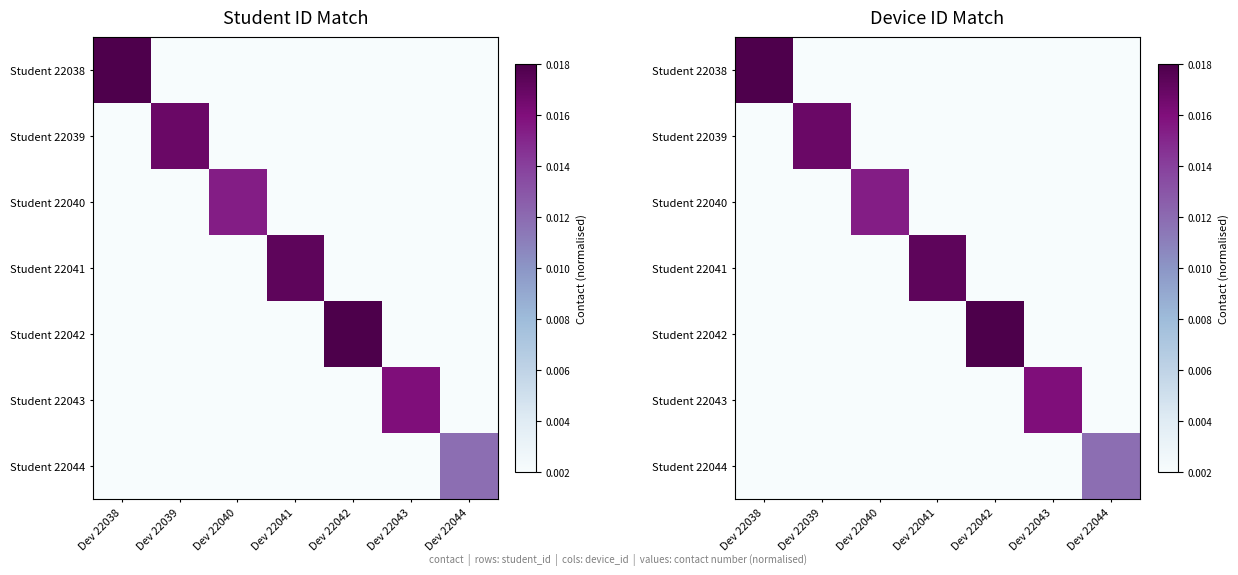

Rank the series at Dev 22041 from lowest to highest value.

Student 22038, Student 22039, Student 22040, Student 22042, Student 22043, Student 22044, Student 22041